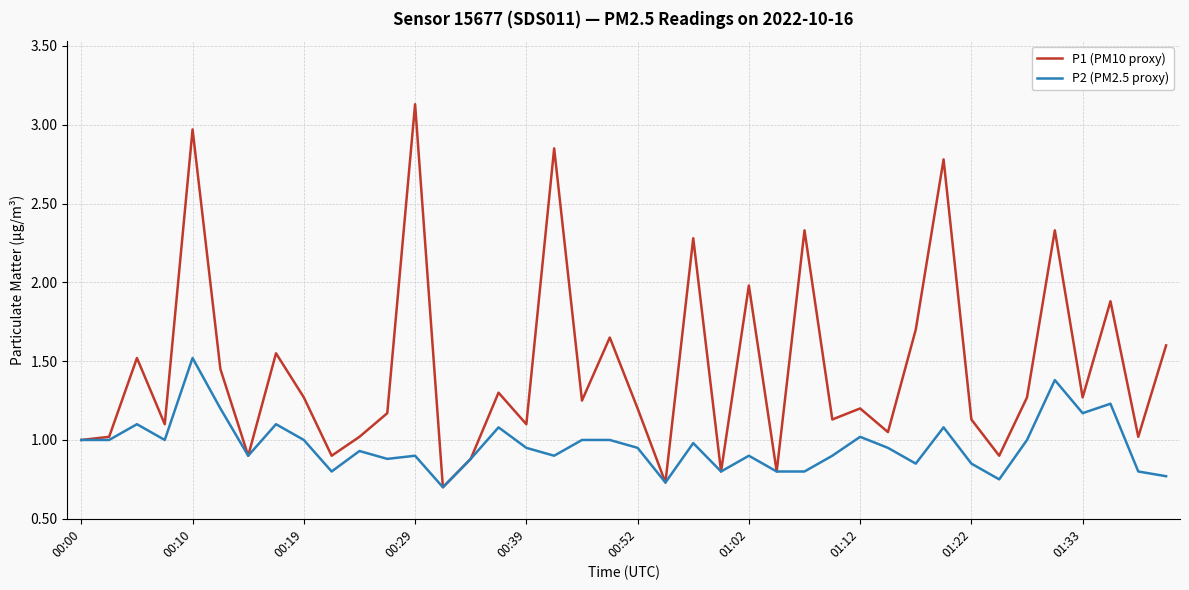

How many lines are shown in the chart?

2